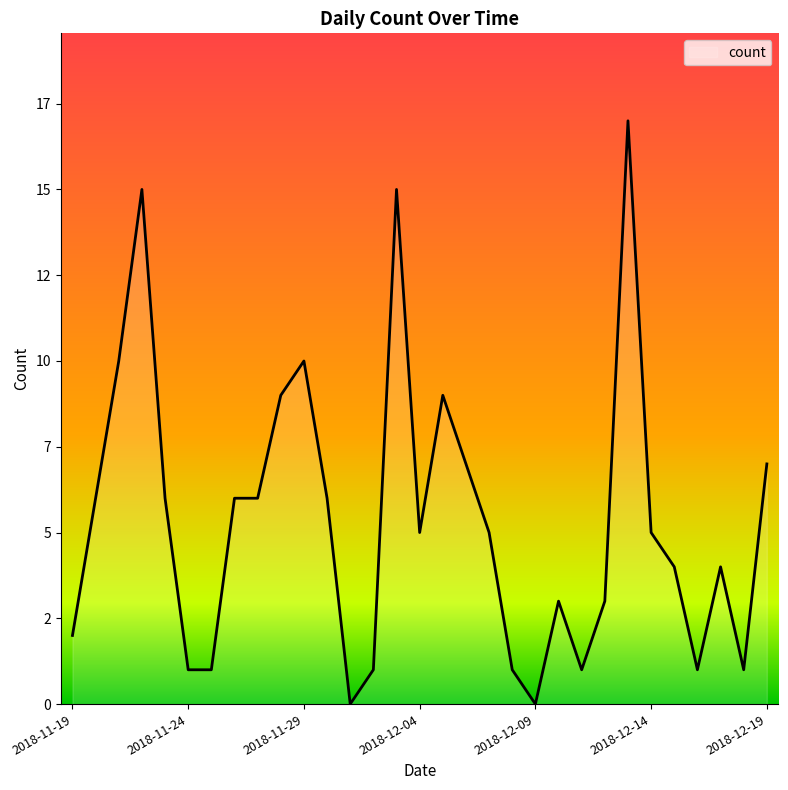

Is this an area chart (filled region under the line)?

Yes